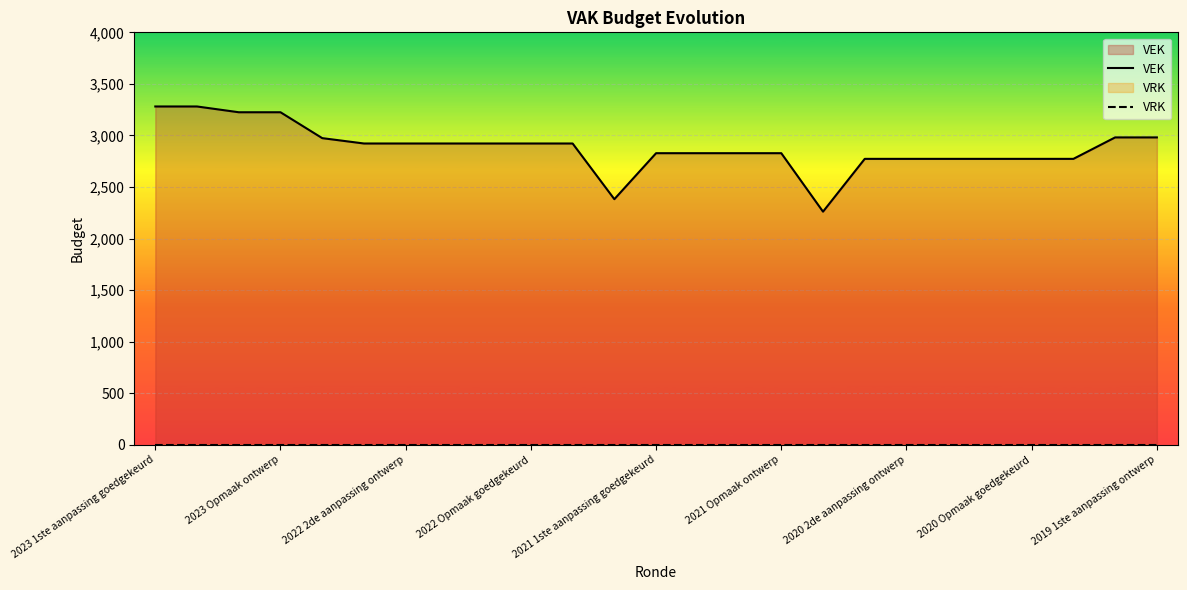

How many categories are shown in the chart?

25